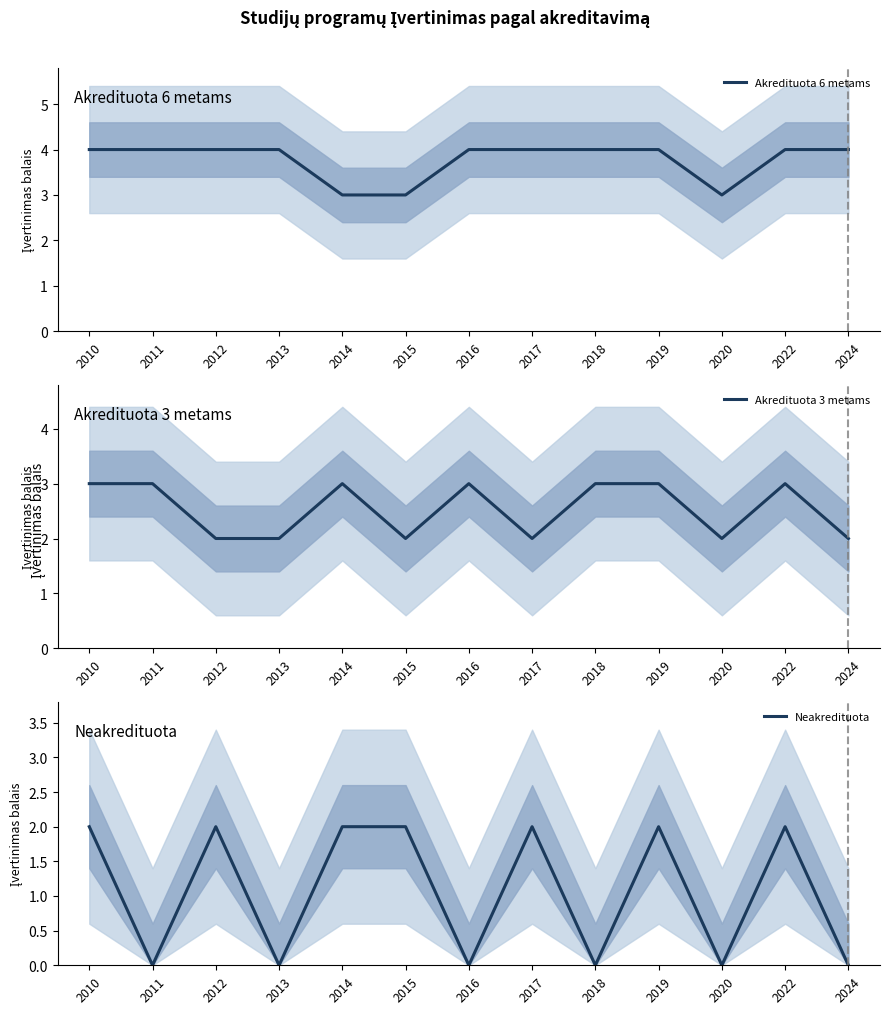

Between 2015 and 2024, which series saw the biggest shift?

Neakredituota